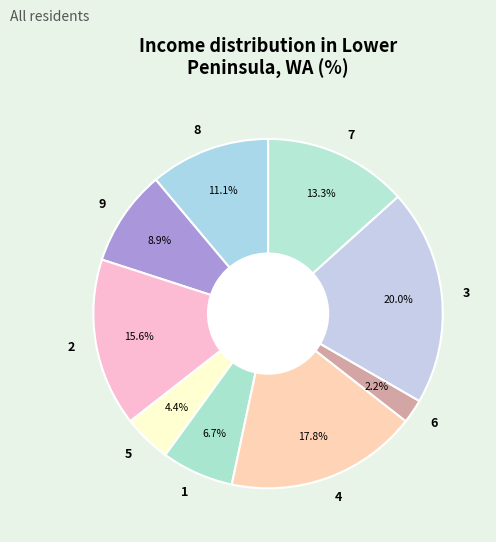

What is the smallest slice in the pie chart?

6